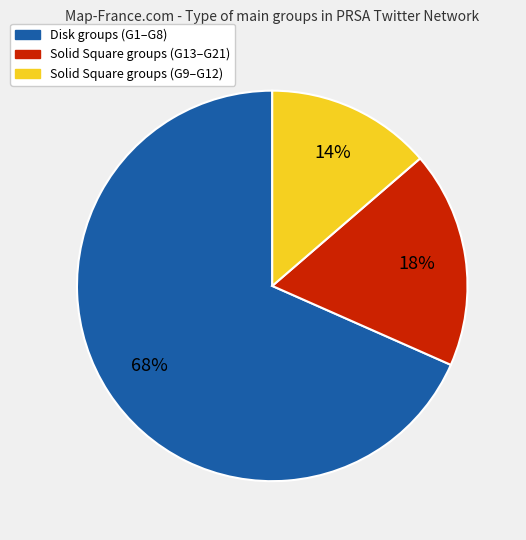

Is there a majority slice in this chart?

Yes